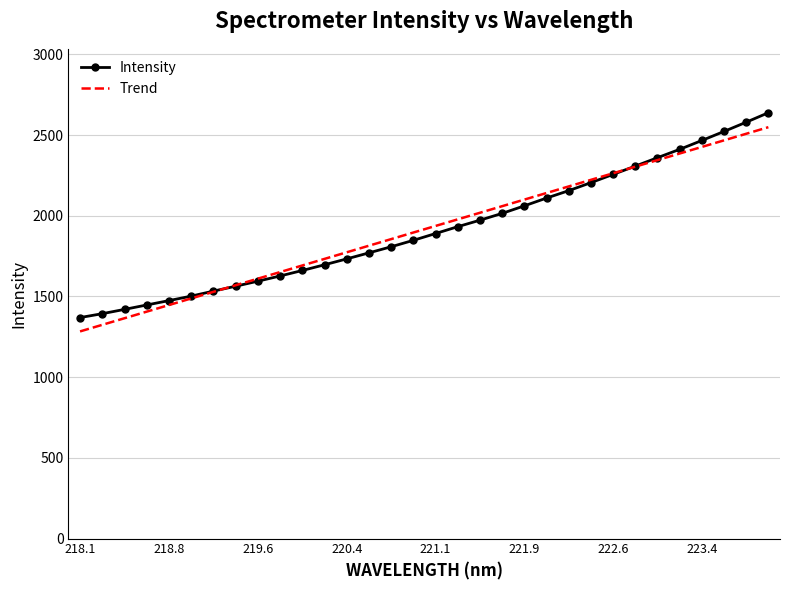

Which series has the widest spread of values?

Intensity